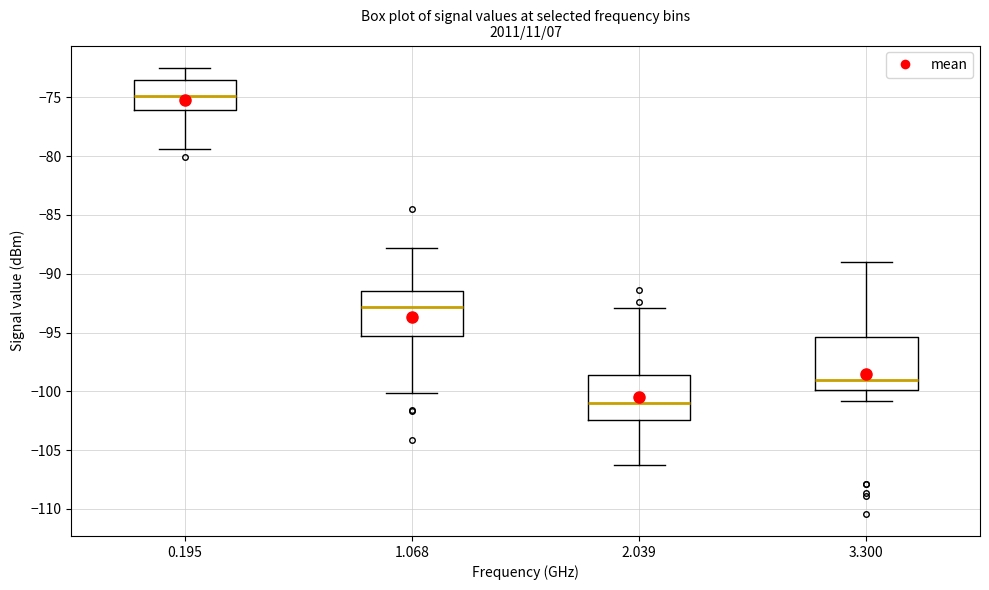

Which box has the lowest median line?

2.039